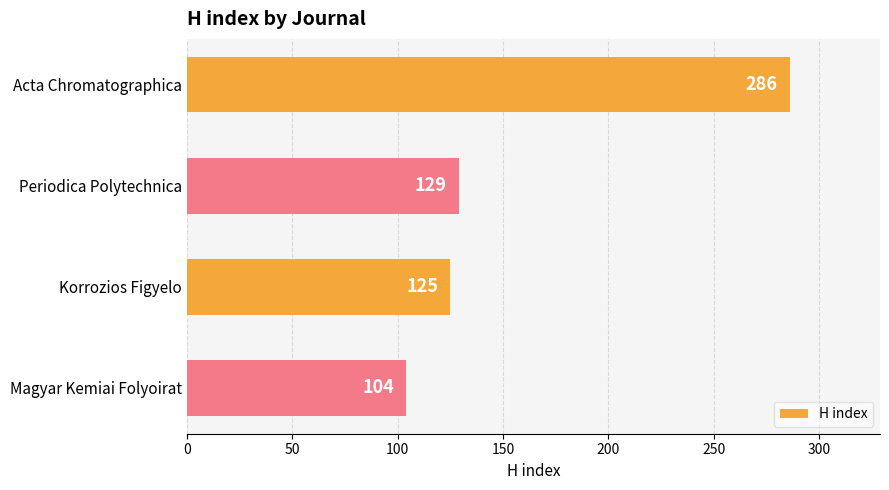

Approximately how many times larger is the value at Korrozios Figyelo compared to Magyar Kemiai Folyoirat?

1.2